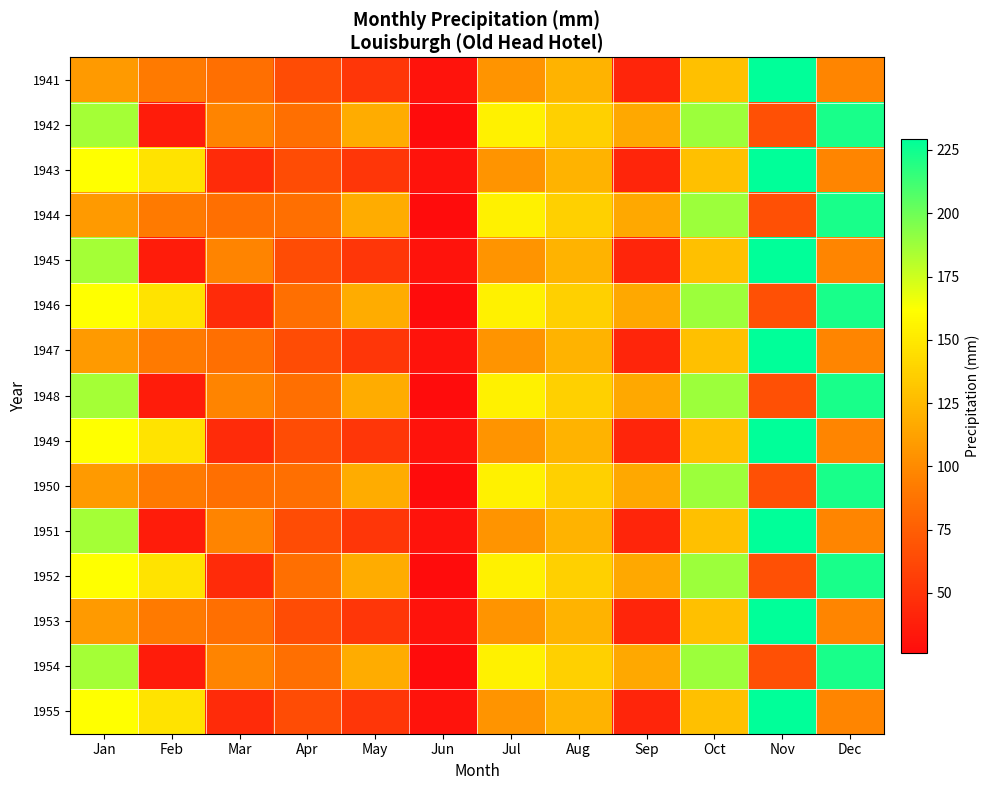

List the series in order of their peak value, lowest first.

1942, 1944, 1946, 1948, 1950, 1952, 1954, 1941, 1943, 1945, 1947, 1949, 1951, 1953, 1955